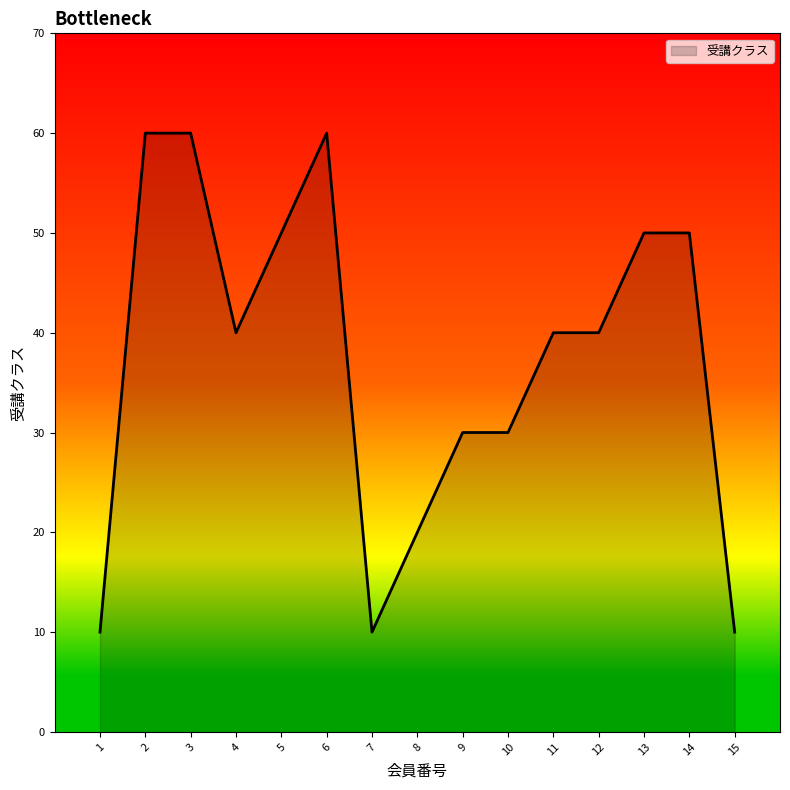

What is the change in value from 2 to 10?

-30